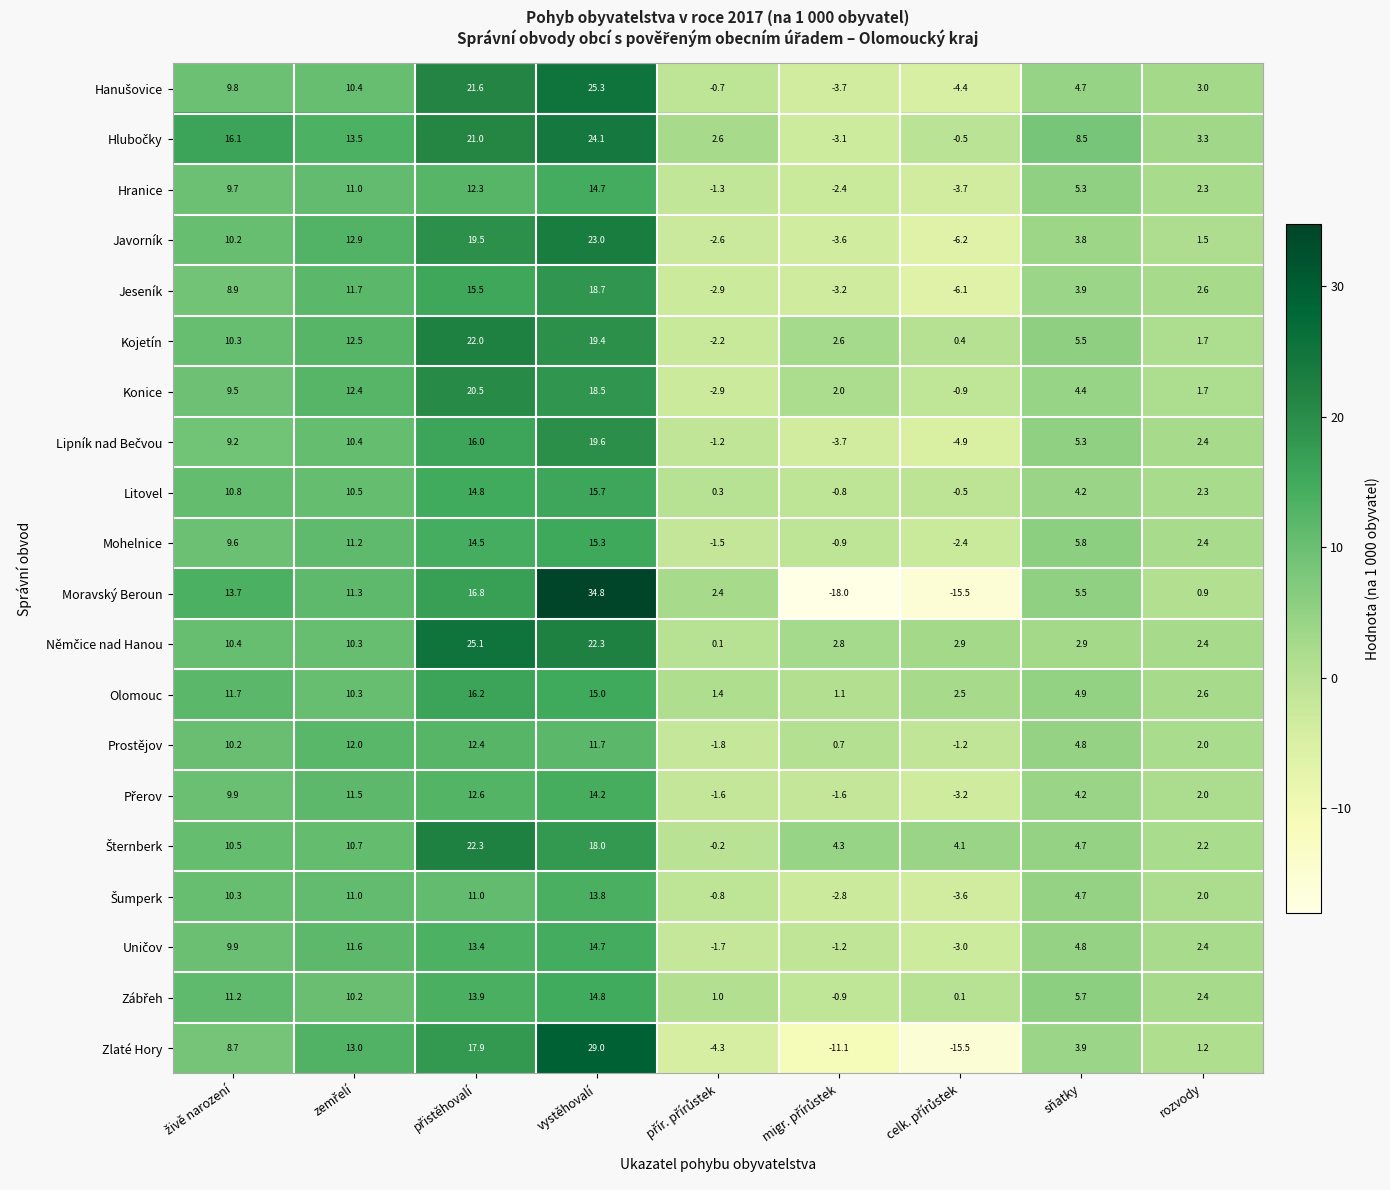

What is the difference between the maximum and minimum values in the Javorník series?

29.2